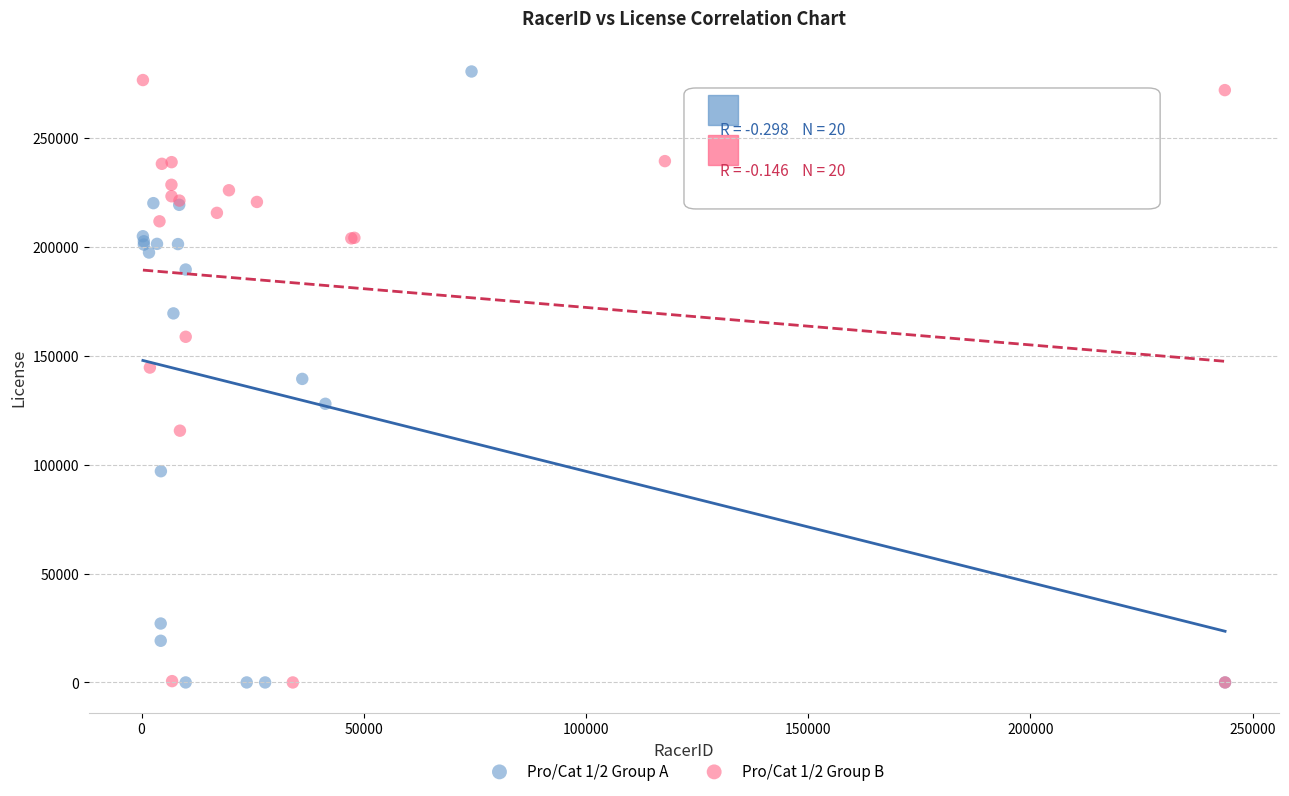

Which series reaches the maximum Y coordinate?

Pro/Cat 1/2 Group A